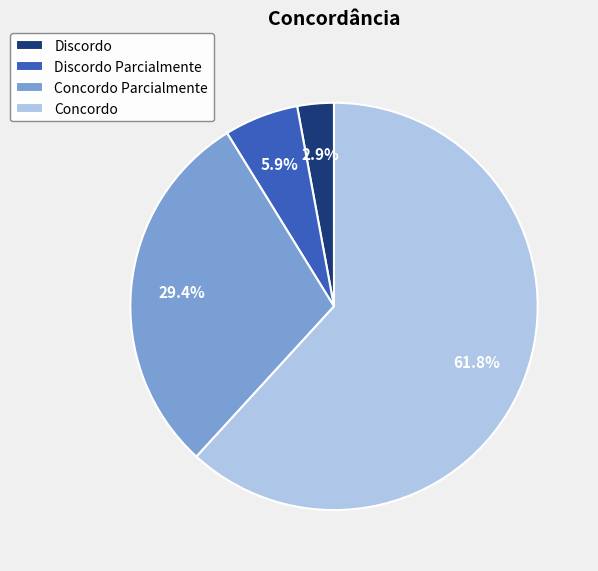

Does Discordo represent more than half of the total?

No